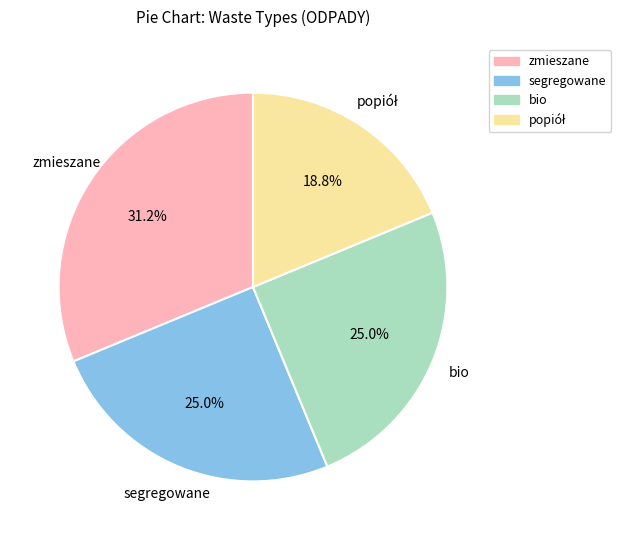

Approximately how many times larger is the value at segregowane compared to bio?

1.0